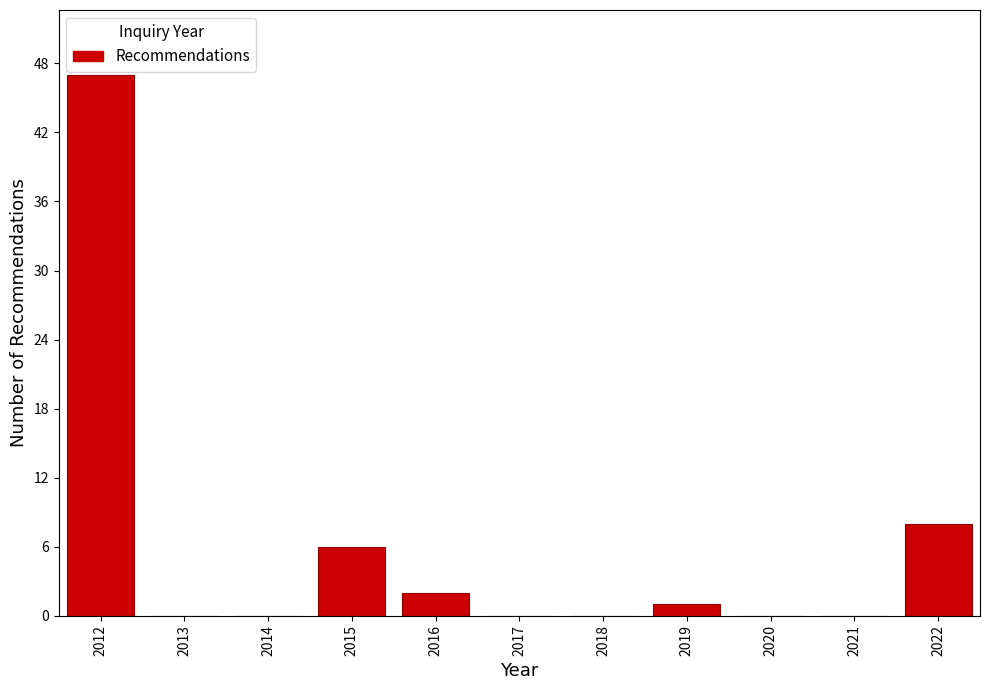

Reading left to right, transcribe this chart: for each bar, give the range it covers on the x-axis and its height. The values are not printed on the chart, so give them approximately, as read against the axis.

2011.5 to 2012.5: 47
2012.5 to 2013.5: 0
2013.5 to 2014.5: 0
2014.5 to 2015.5: 6
2015.5 to 2016.5: 2
2016.5 to 2017.5: 0
2017.5 to 2018.5: 0
2018.5 to 2019.5: 1
2019.5 to 2020.5: 0
2020.5 to 2021.5: 0
2021.5 to 2022.5: 8